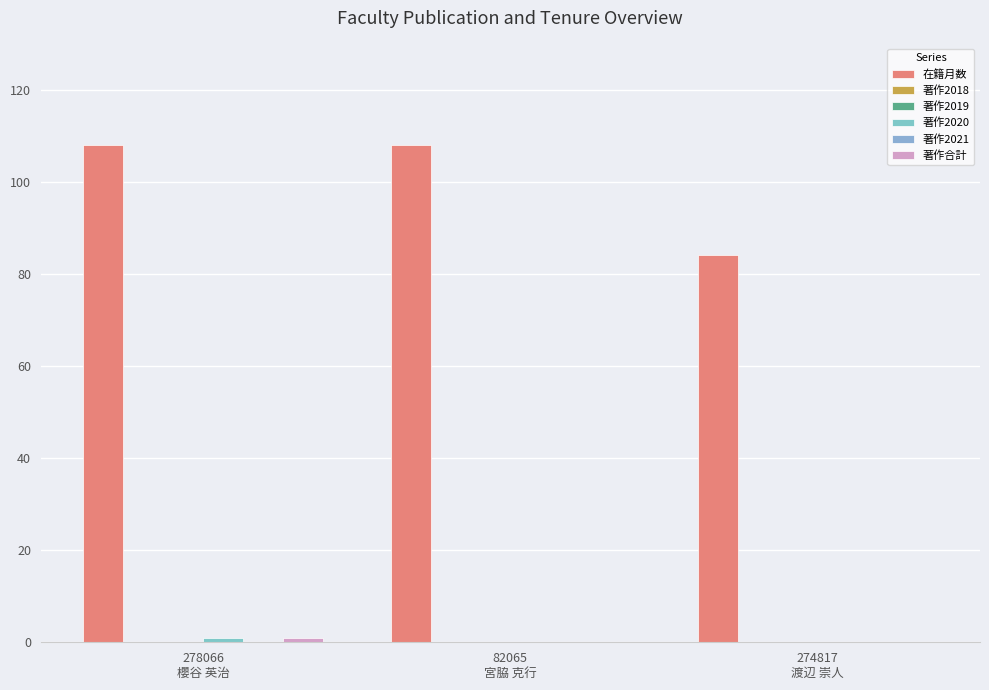

At which label is 在籍月数 closest to 96?

278066
櫻谷 英治